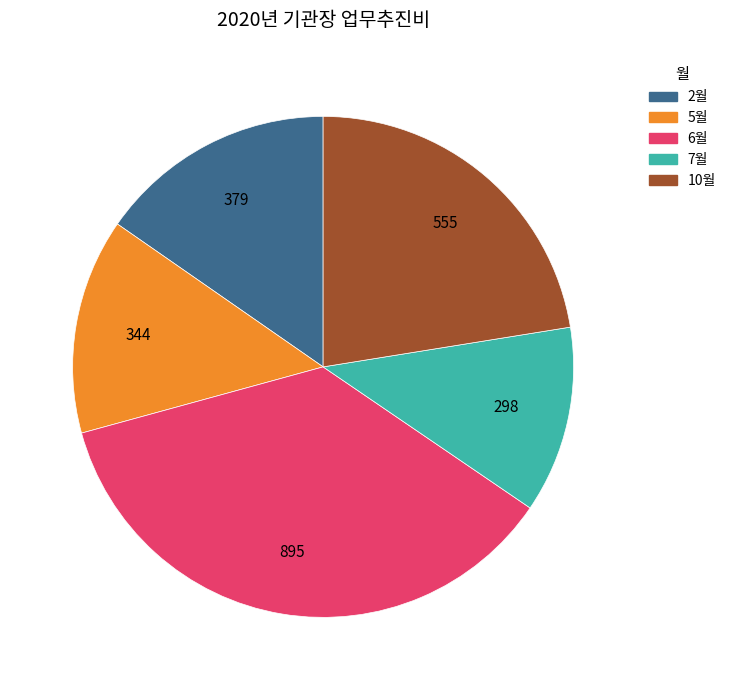

Which has a higher value, 5월 or 2월?

2월